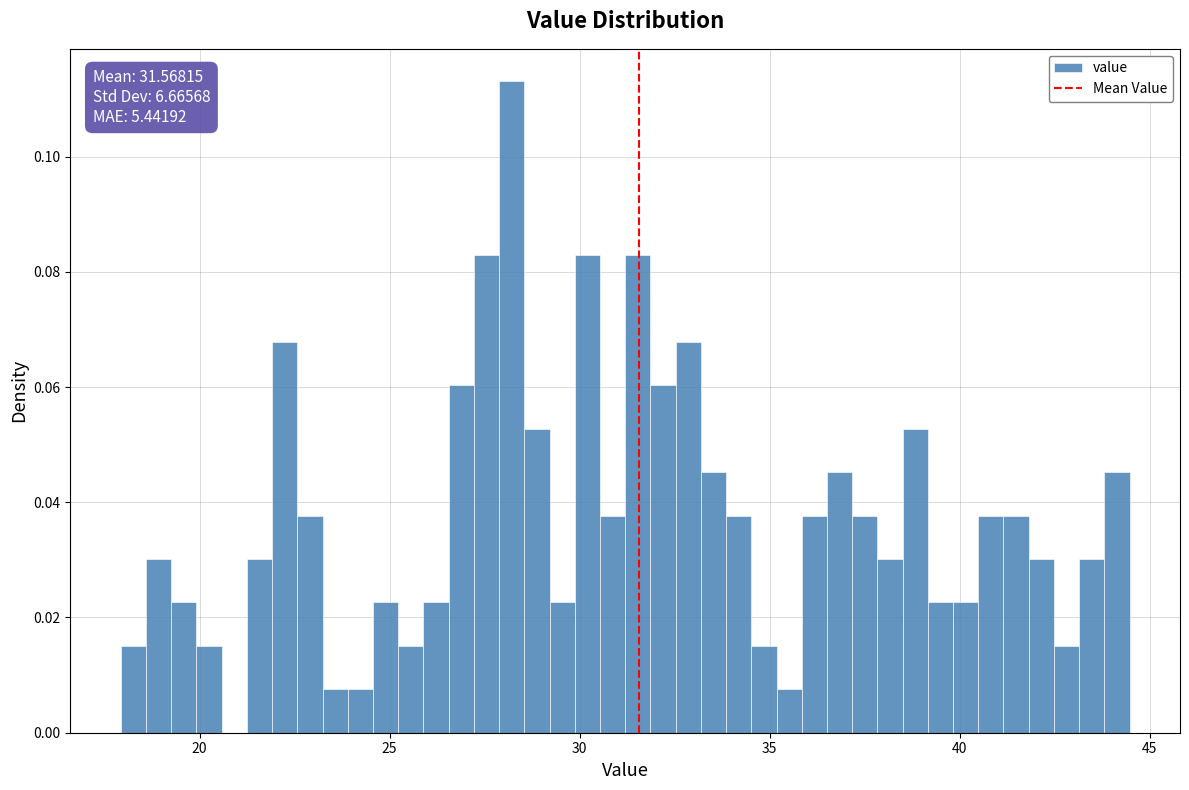

Around what value on the x-axis is the tallest bar? Give the approximate position of its centre, as read against the axis.

28.0